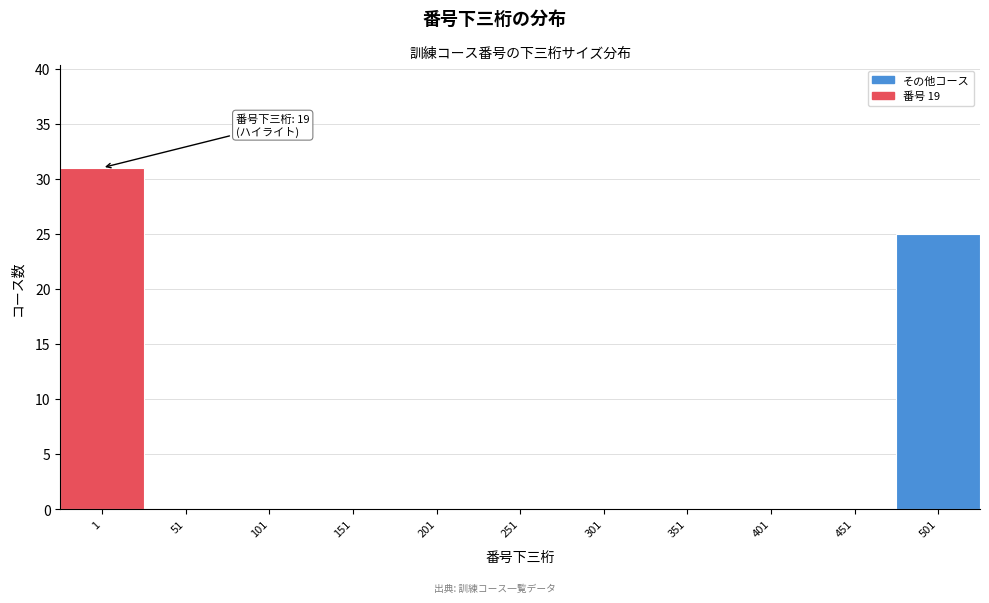

Reading left to right, list all the values displayed in this chart.

1=31	51=0	101=0	151=0	201=0	251=0	301=0	351=0	401=0	451=0	501=25